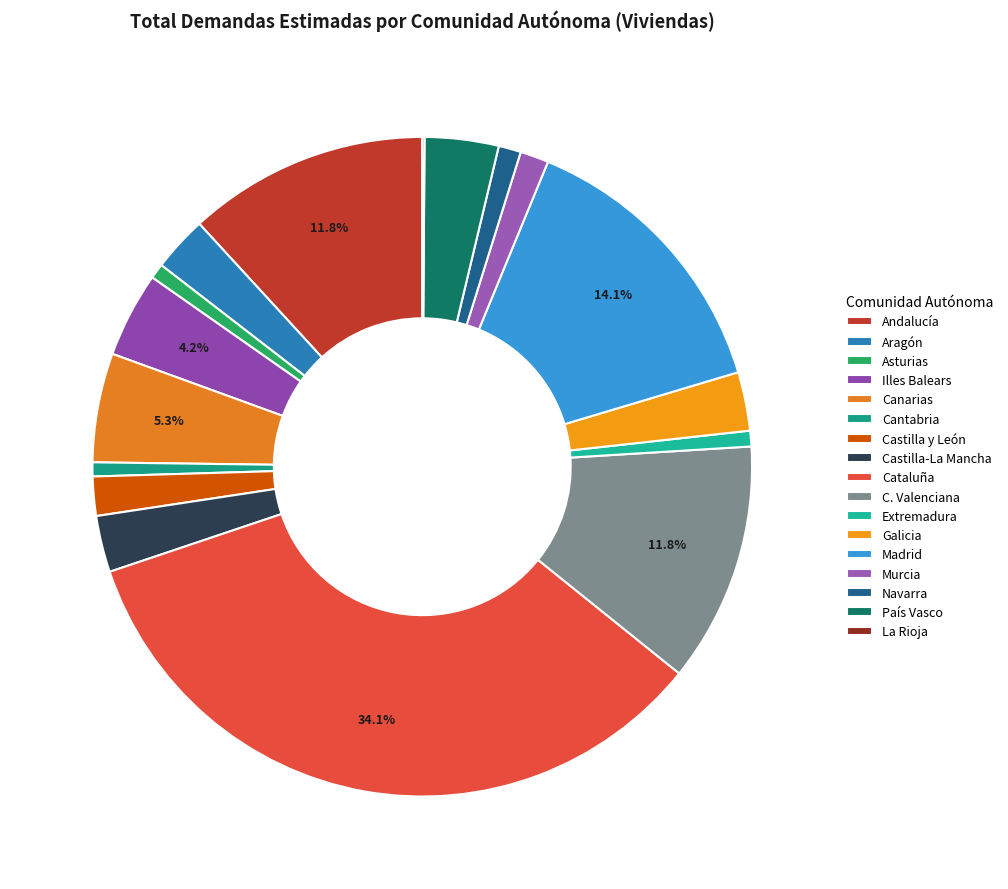

Rank the categories by value from highest to lowest.

Cataluña, Madrid, Andalucía, C. Valenciana, Canarias, Illes Balears, País Vasco, Galicia, Castilla-La Mancha, Aragón, Castilla y León, Murcia, Navarra, Extremadura, Asturias, Cantabria, La Rioja